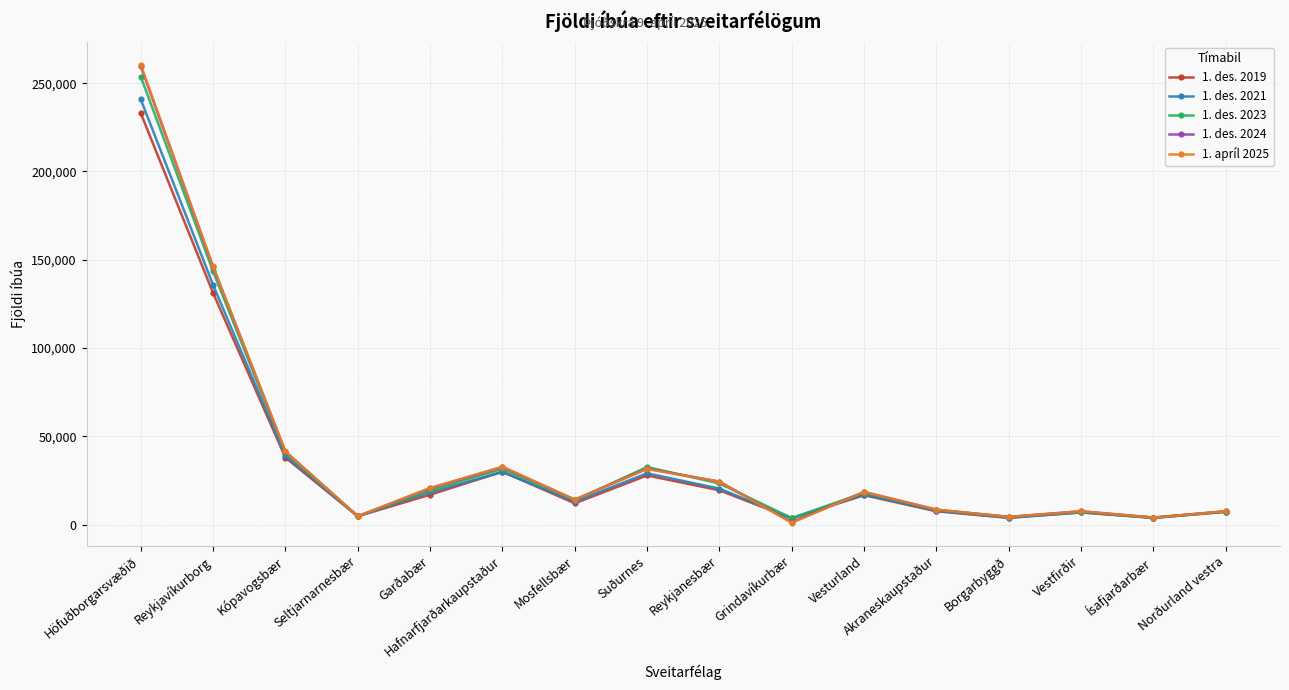

Which series changed the most between Kópavogsbær and Vesturland?

1. apríl 2025